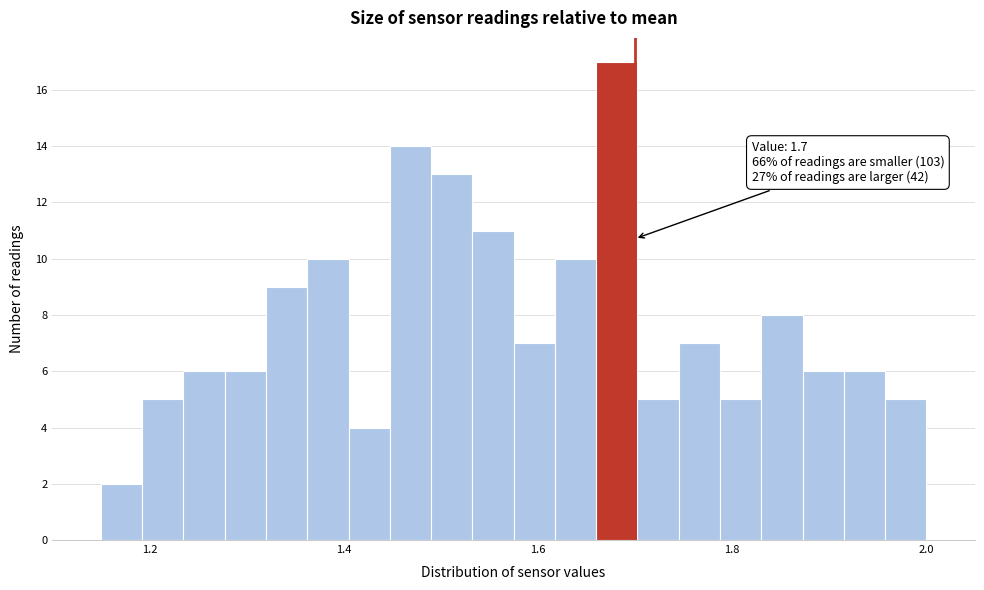

Around what value on the x-axis is the tallest bar? Give the approximate position of its centre, as read against the axis.

1.68